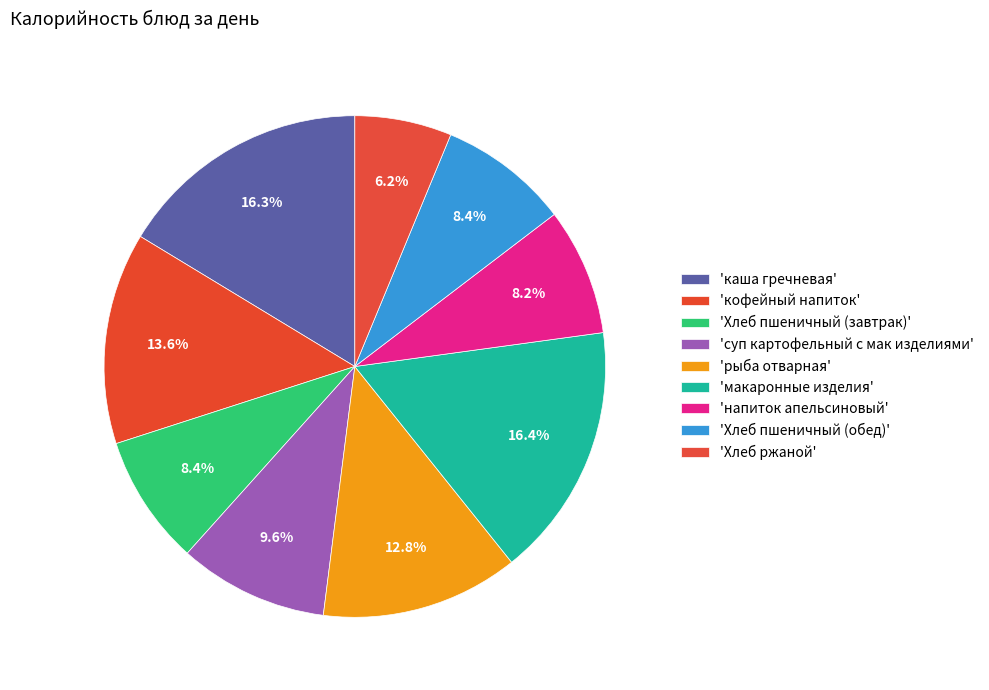

Rank the categories by value from lowest to highest.

Хлеб ржаной, напиток апельсиновый, Хлеб пшеничный (завтрак), Хлеб пшеничный (обед), суп картофельный с мак изделиями, рыба отварная, кофейный напиток, каша гречневая, макаронные изделия